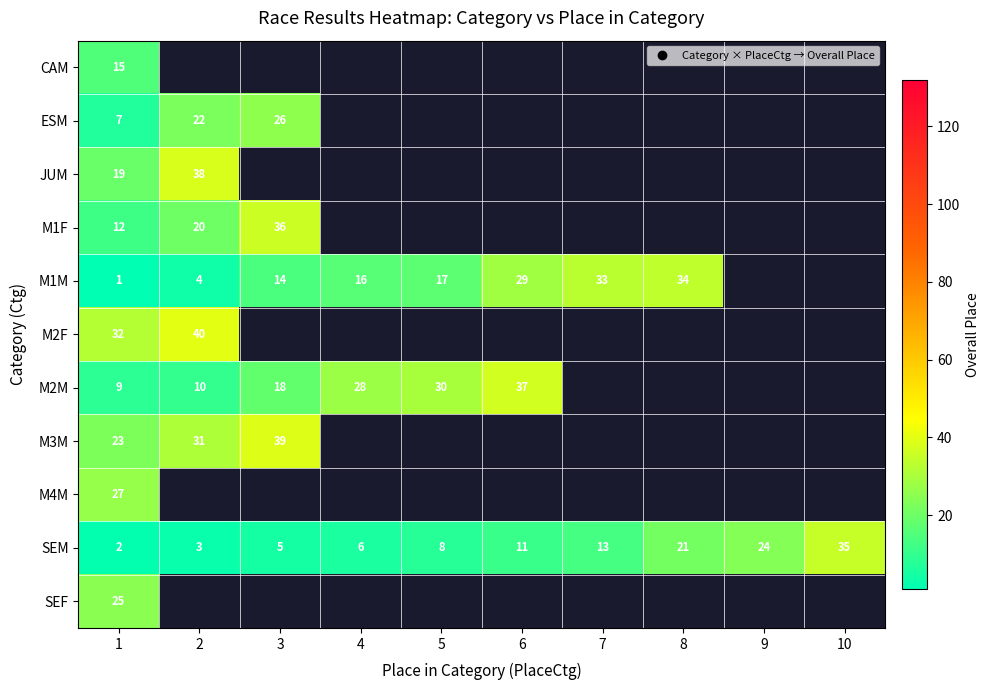

Rank the series by their maximum value, from lowest to highest.

CAM, SEF, ESM, M4M, M1M, SEM, M1F, M2M, JUM, M3M, M2F